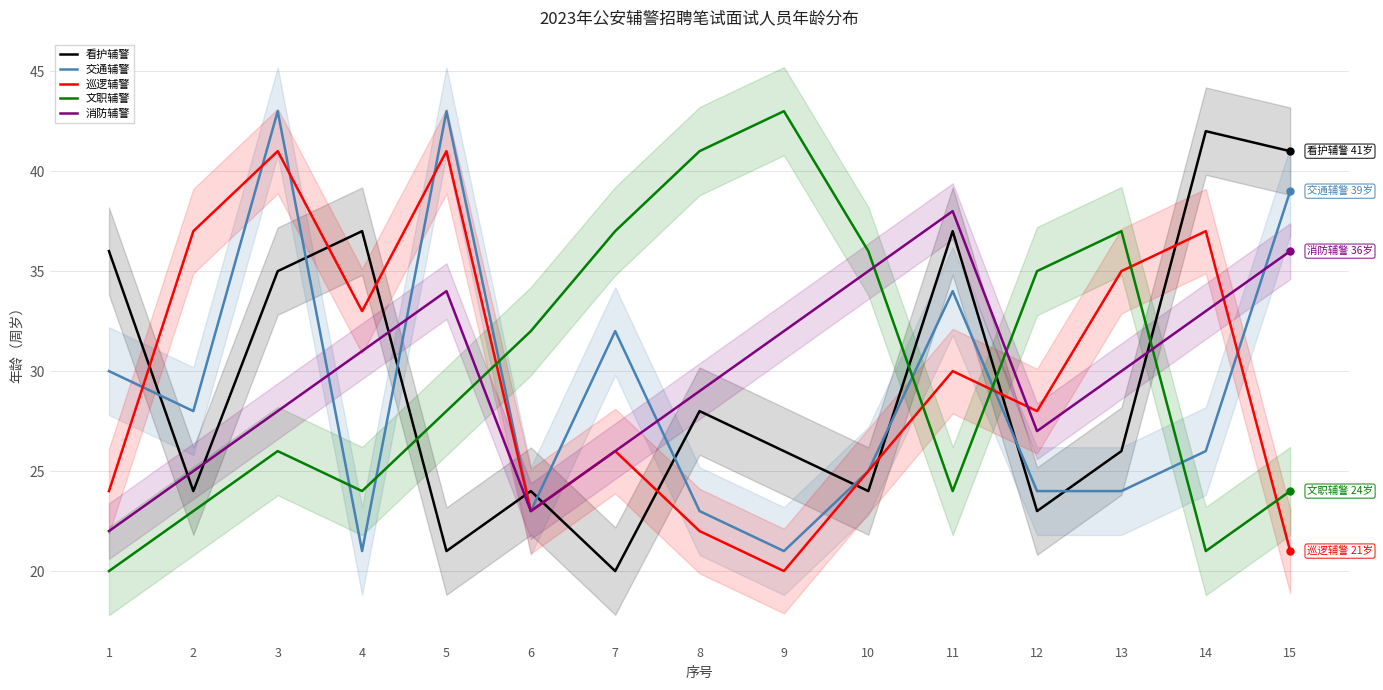

What value does the 看护辅警 series have at 2, to the nearest 5?

25